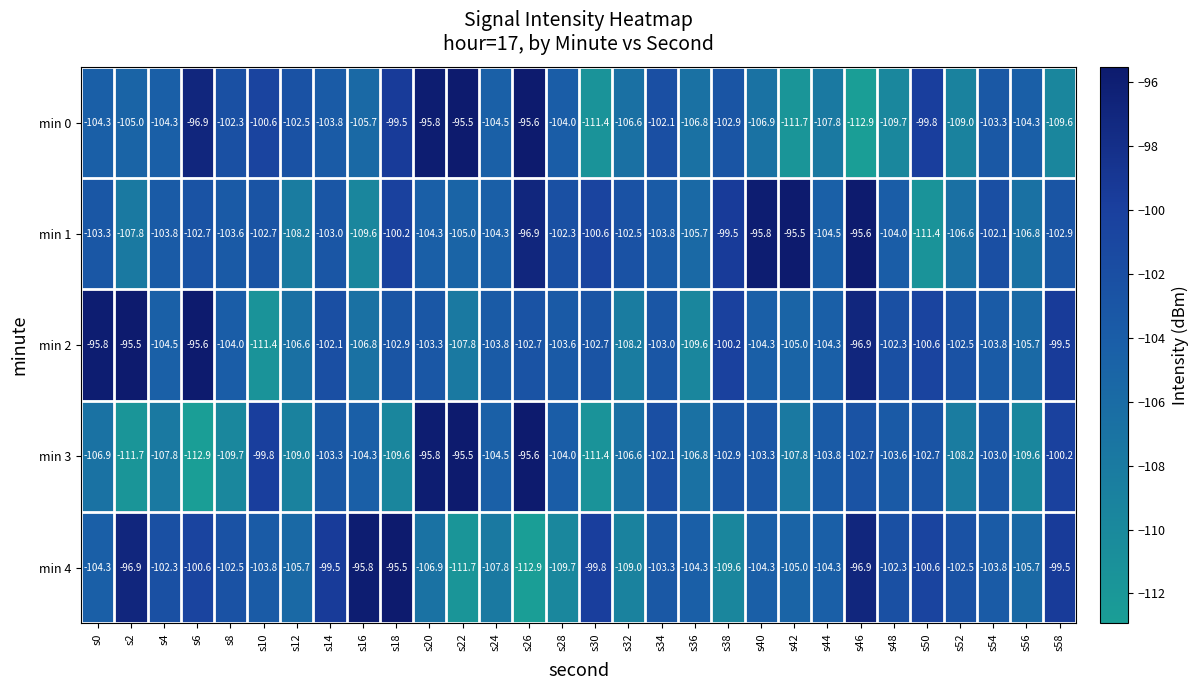

What is the approximate value of min 2 at s50?

-100.6